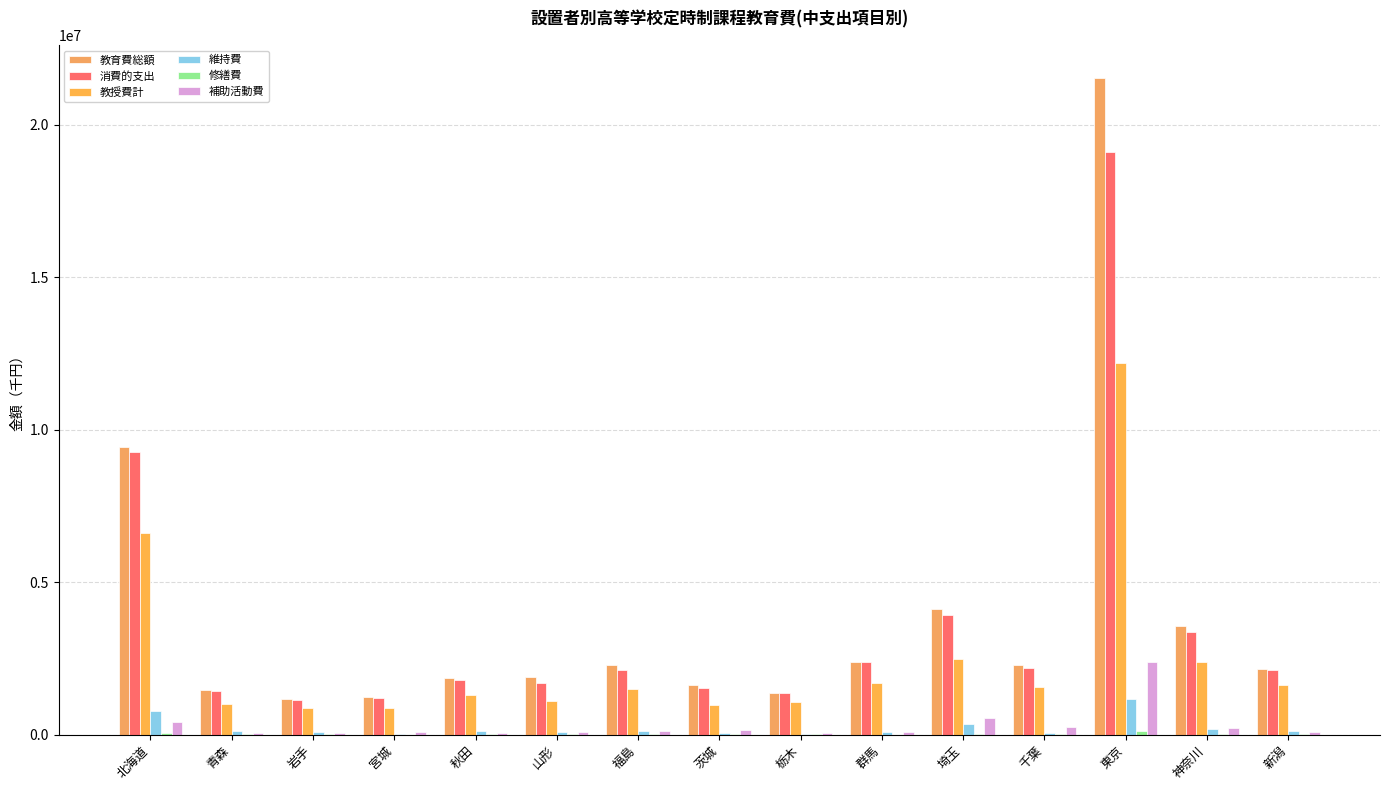

Does the chart contain stacked bars?

No